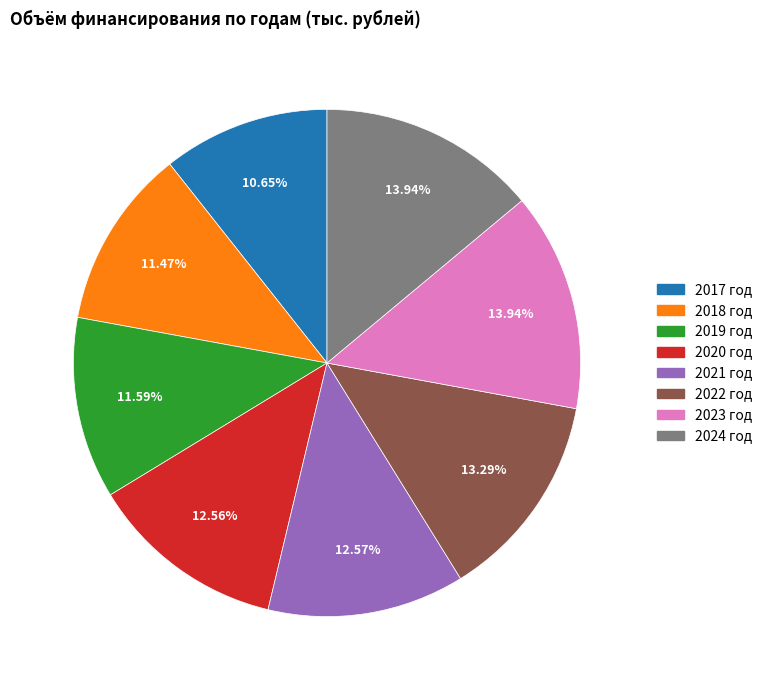

To the nearest percent, what is the combined percentage of 2019 год and 2018 год?

23%